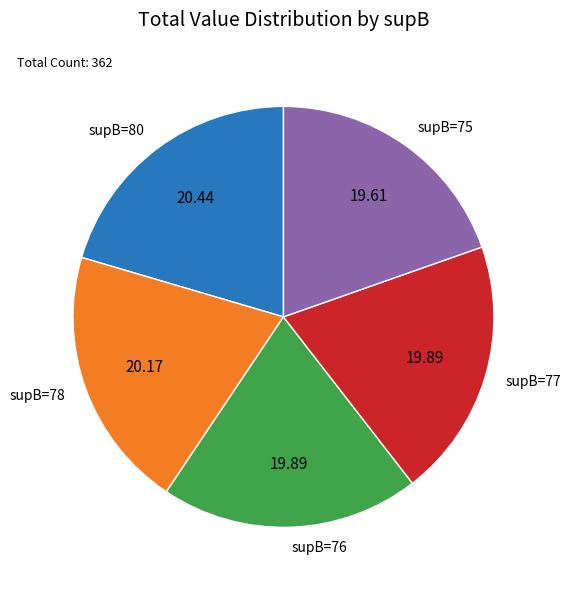

Approximately how many times larger is the value at supB=78 compared to supB=75?

1.0